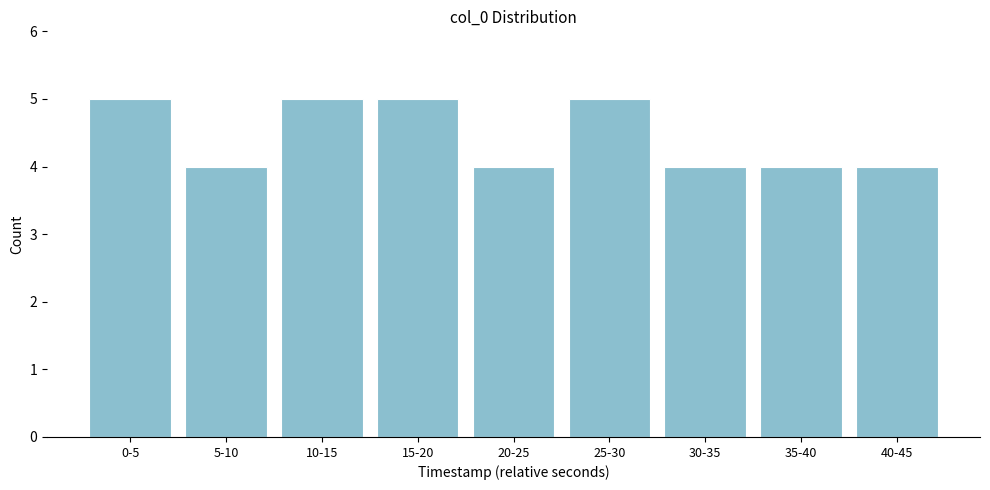

Reading right to left, what are all the values shown in this chart?

40-45=4	35-40=4	30-35=4	25-30=5	20-25=4	15-20=5	10-15=5	5-10=4	0-5=5